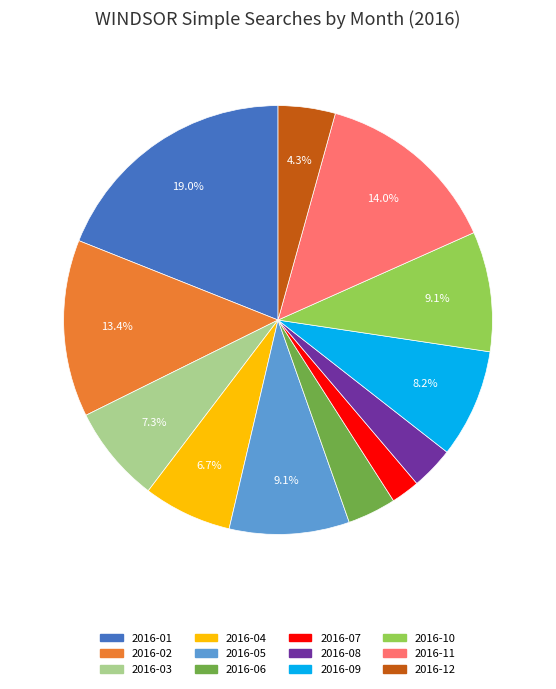

What percentage is the 2016-09 slice, to the nearest percent?

8%